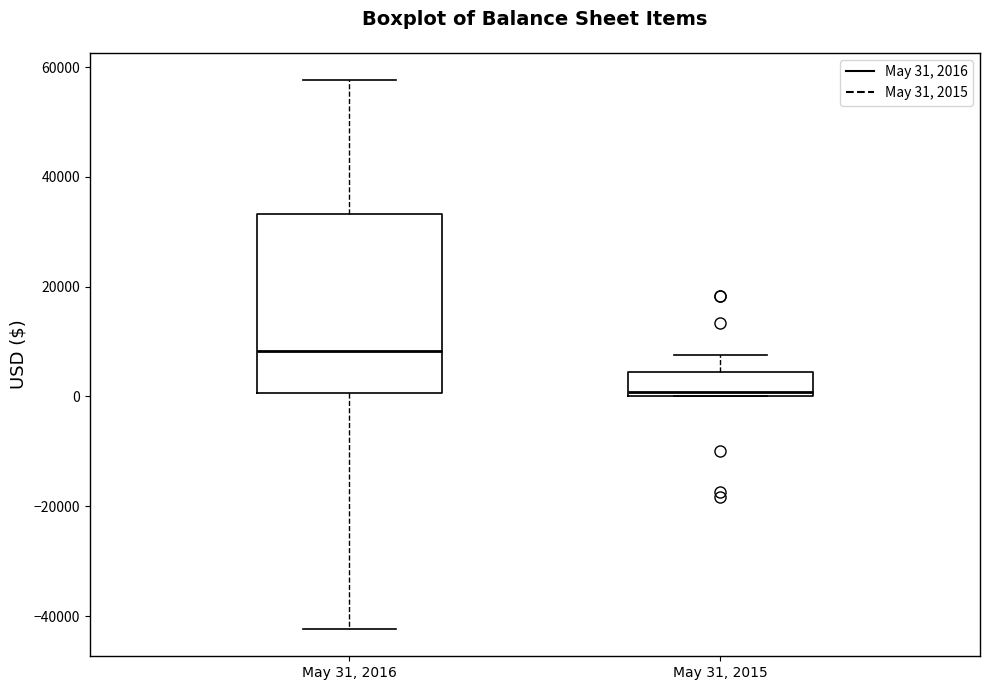

Which box is the tallest, from its lower edge to its upper edge?

May 31, 2016